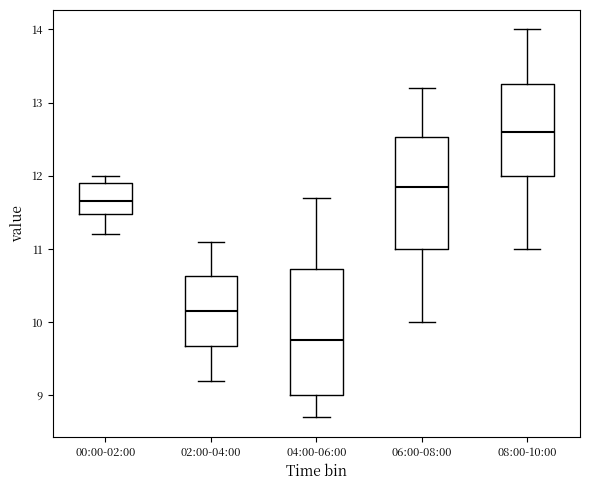

Which box's median line is the highest?

08:00-10:00